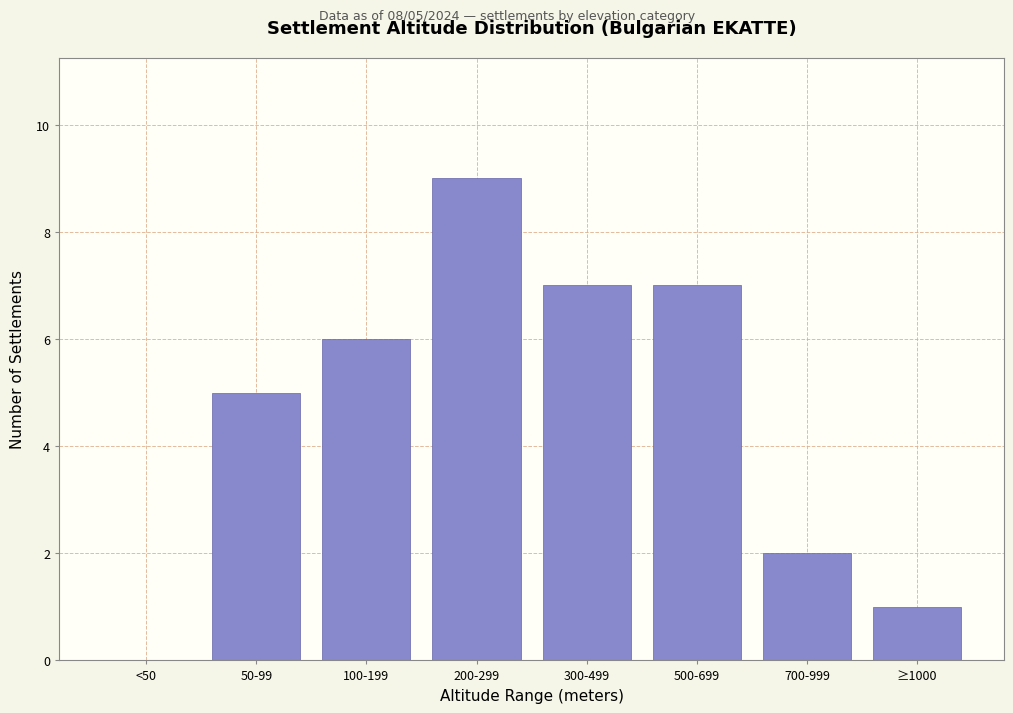

Reading left to right, extract all data points from this chart.

<50=0	50-99=5	100-199=6	200-299=9	300-499=7	500-699=7	700-999=2	≥1000=1